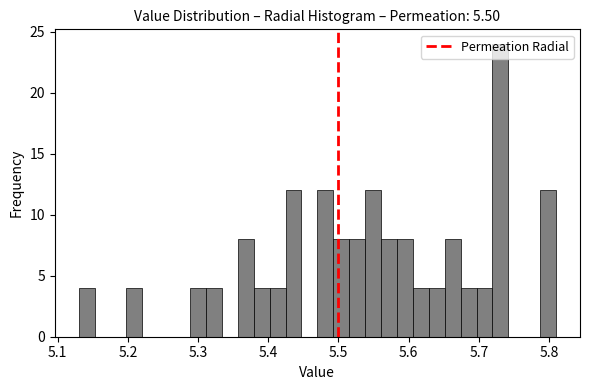

Read against the x-axis, roughly where is the centre of the tallest bar?

5.73